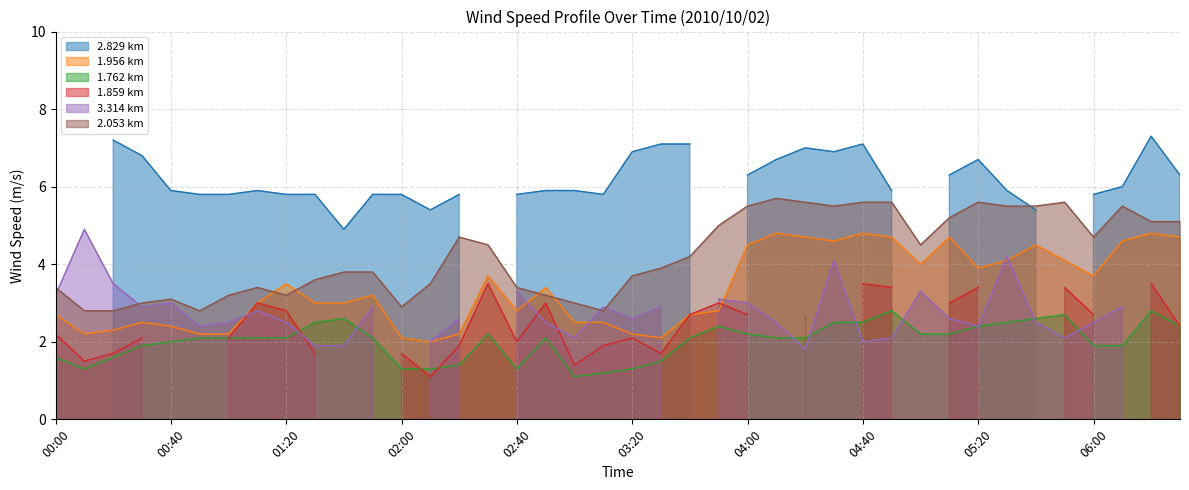

Is it true that 2.053 equals 4.4 at 02:00?

False